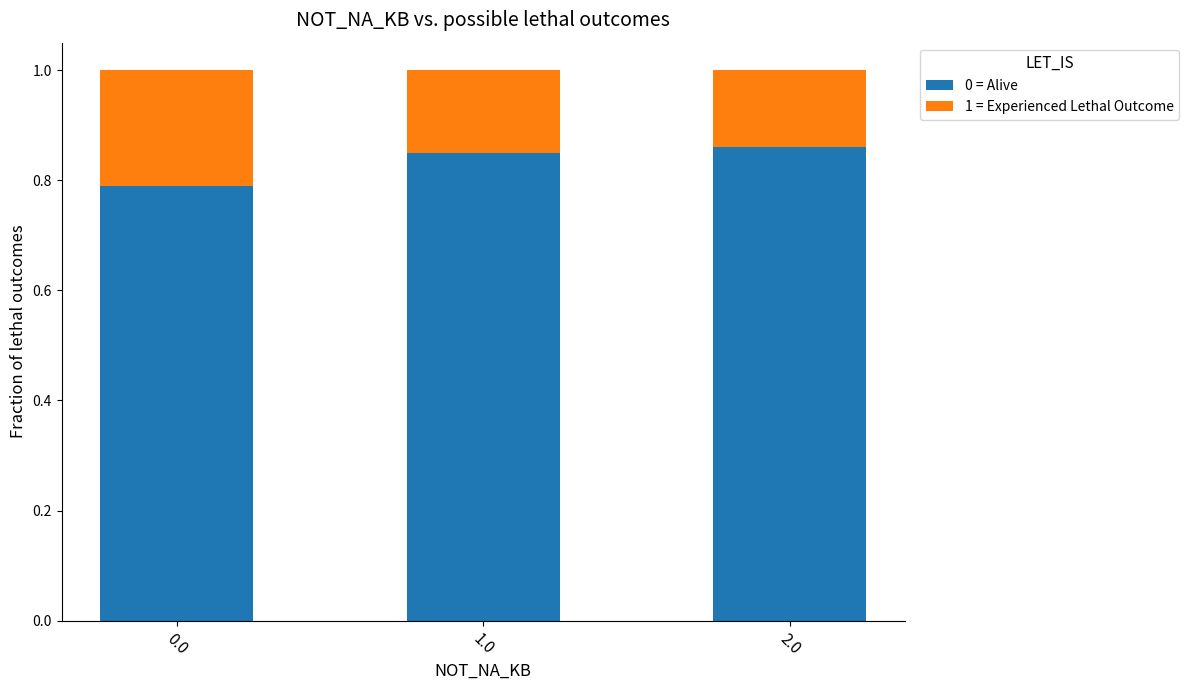

Is it true that 0 = Alive equals 1.0 at 0.0?

False